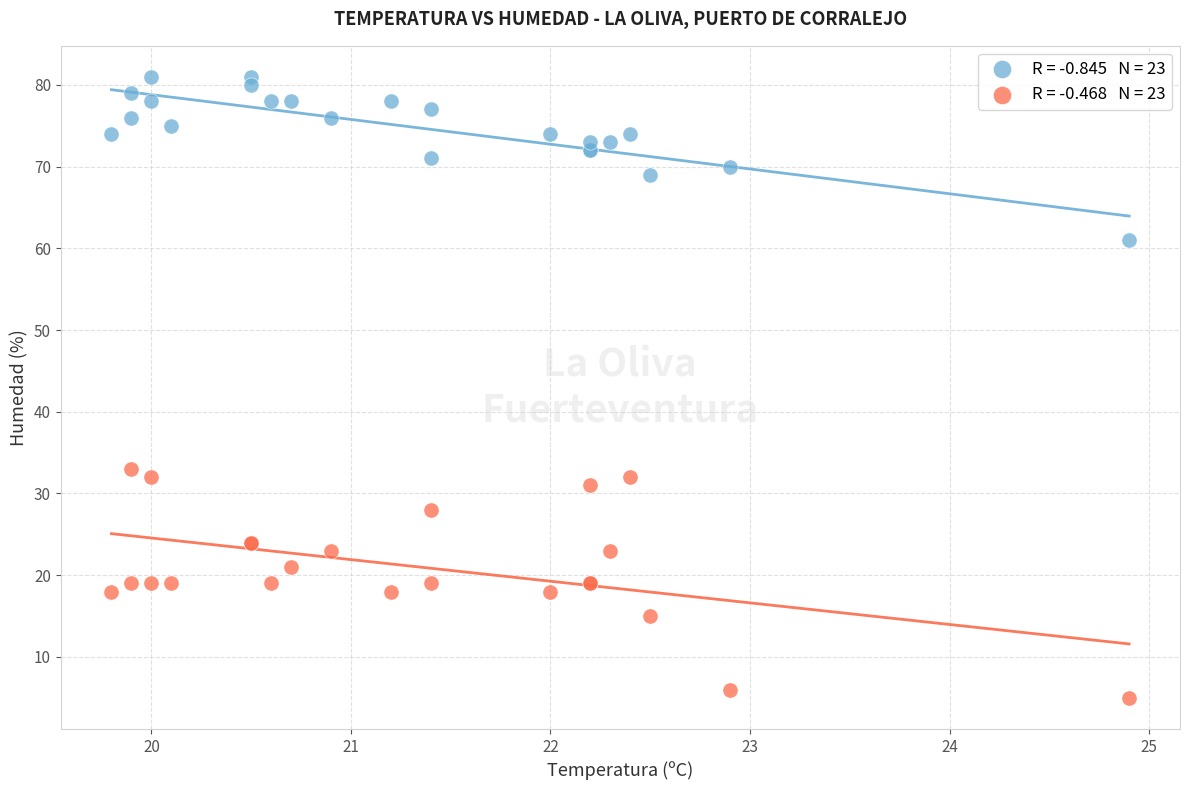

Across all series, what Y value is closest to 43?

33